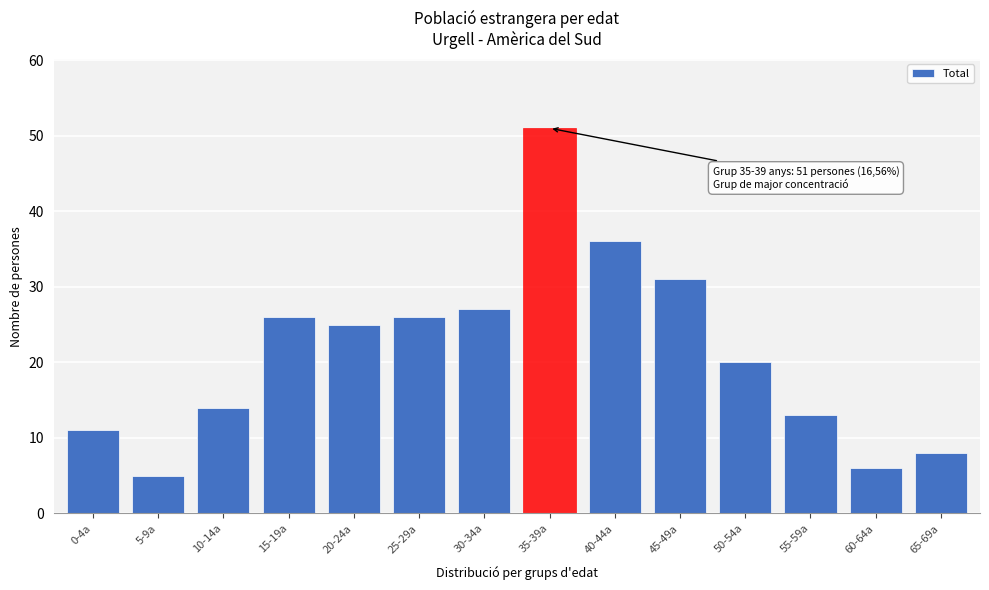

Reading right to left, list all the values displayed in this chart.

8	6	13	20	31	36	51	27	26	25	26	14	5	11